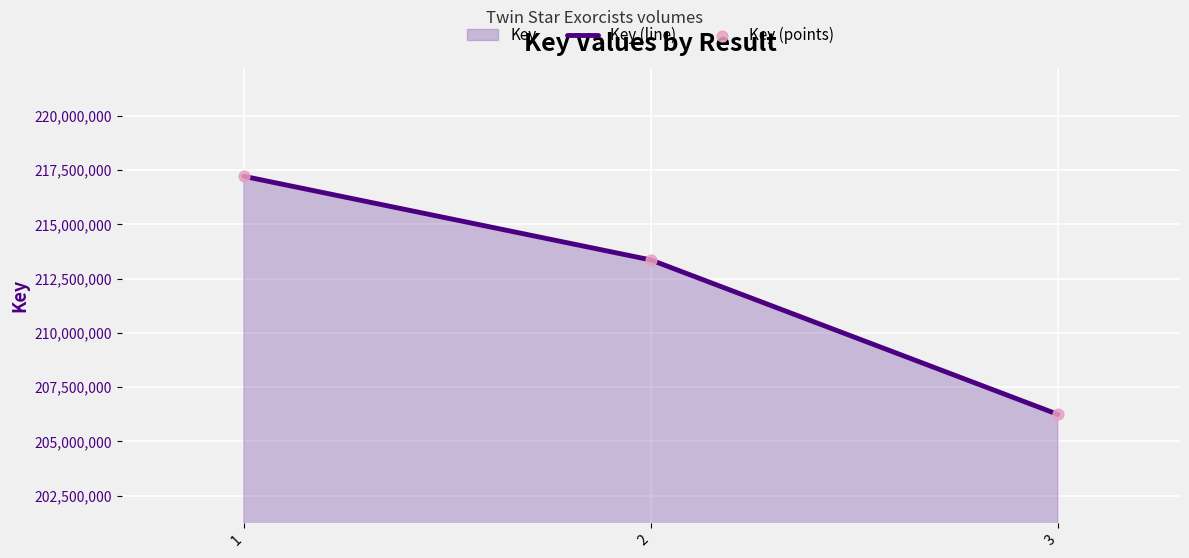

At how many categories does at least one series exceed 207088501?

2